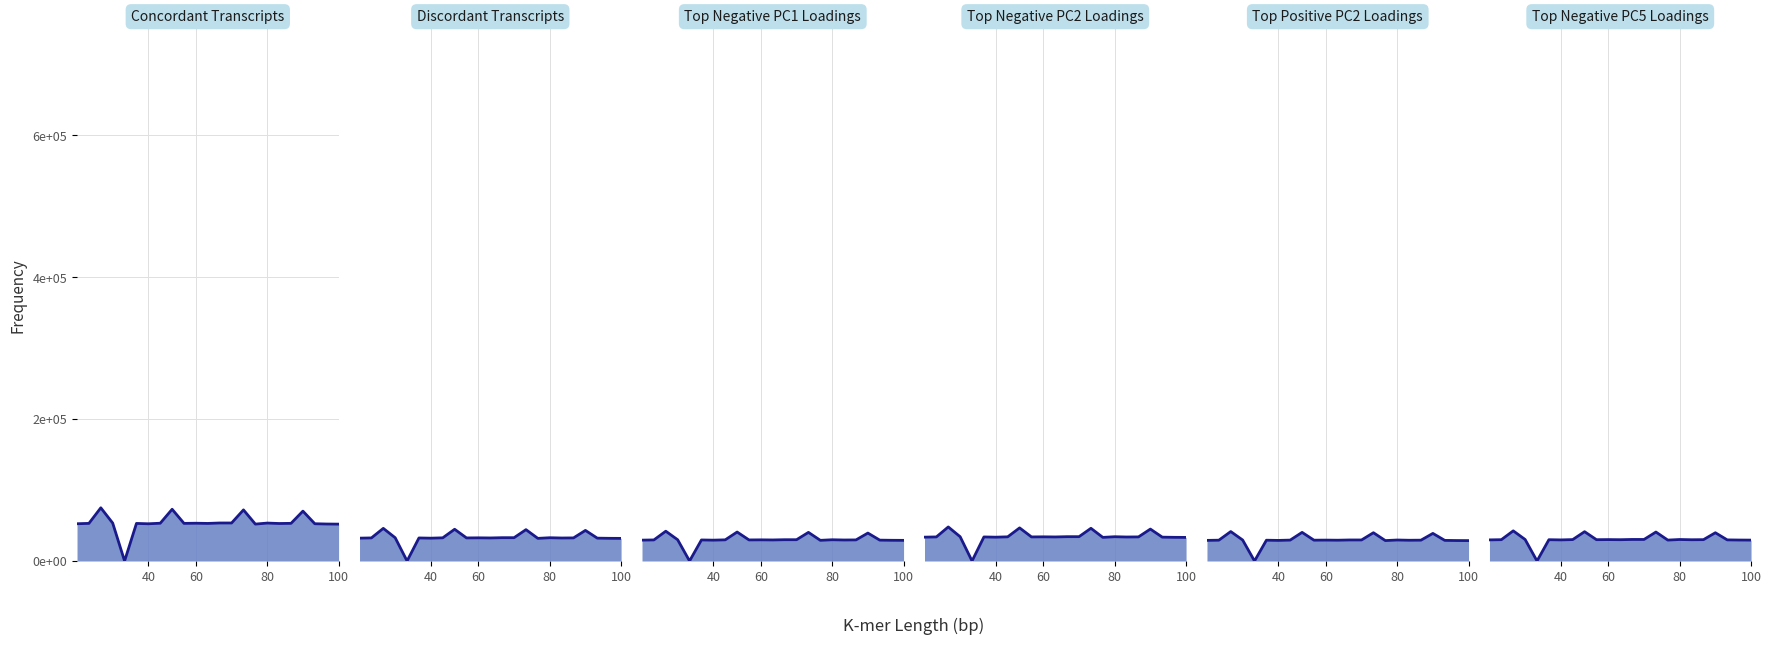

True or false: Top Positive PC2 Loadings has a value of 28787.7 at 16.

True